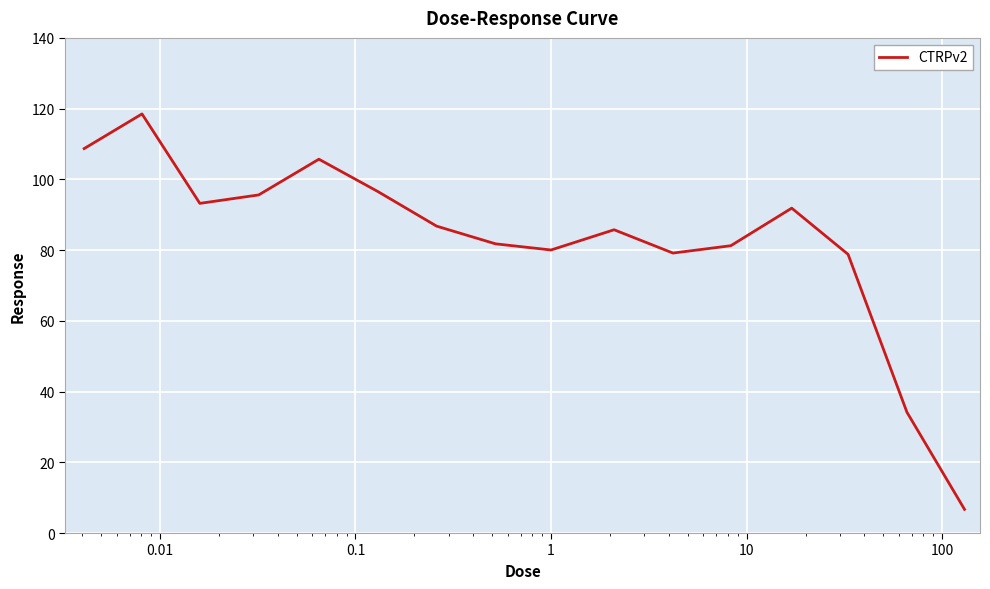

What is the smallest value displayed?

6.7